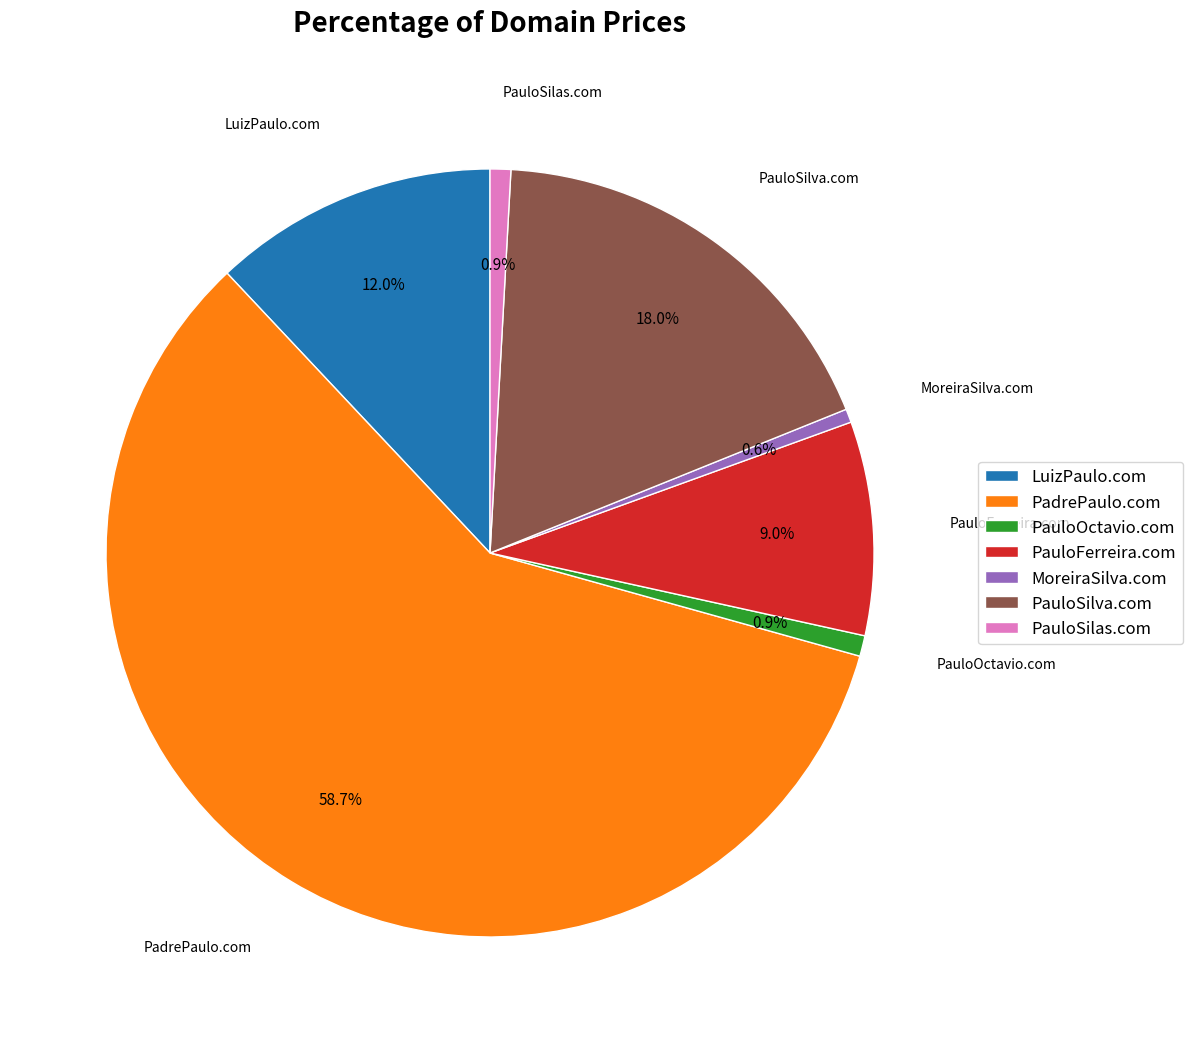

To the nearest percent, what percentage of the pie is PadrePaulo.com?

59%